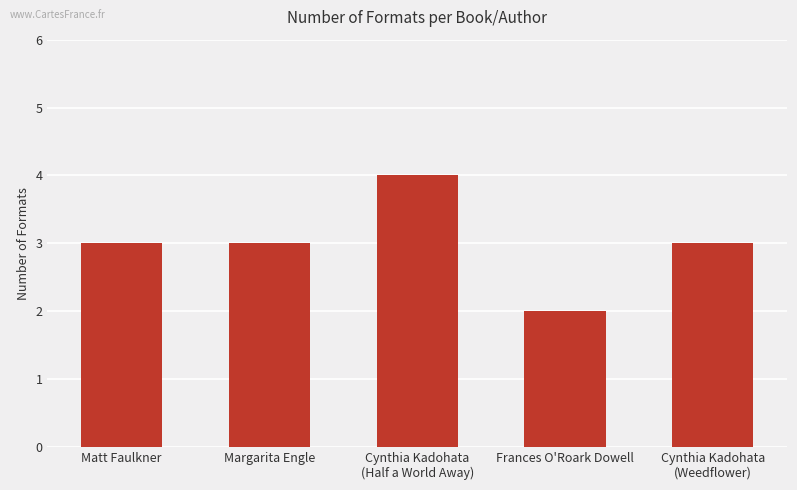

True or false: the data shows 3 at Margarita Engle.

True